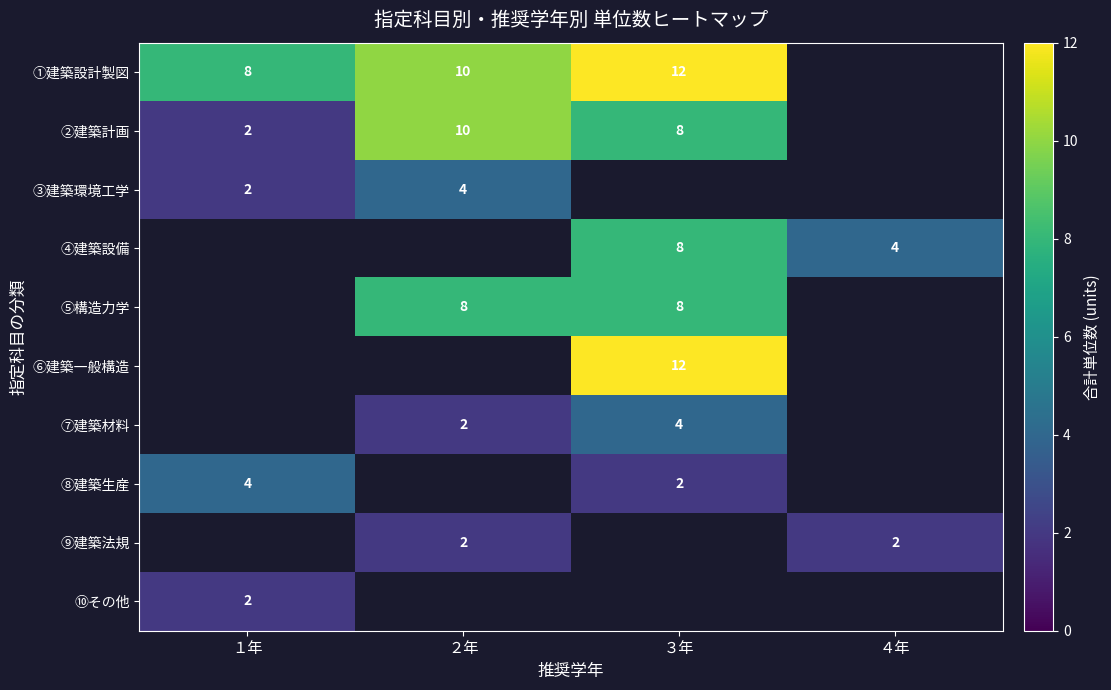

Is it true that ⑧建築生産 equals 4 at １年?

True